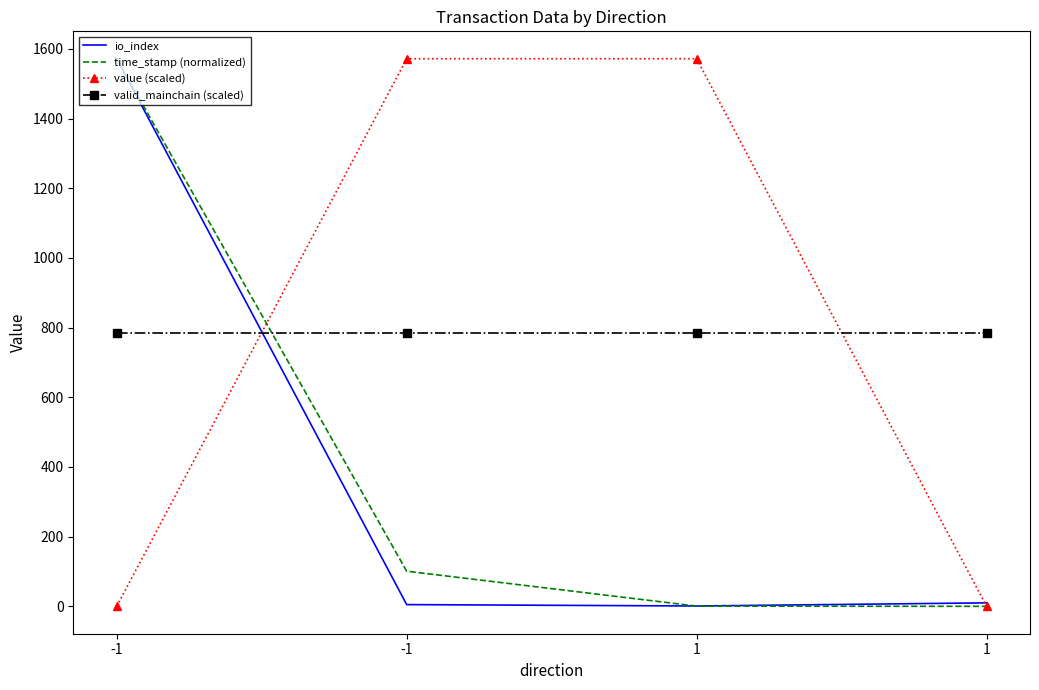

What is the sum of all io_index values?

1588.0